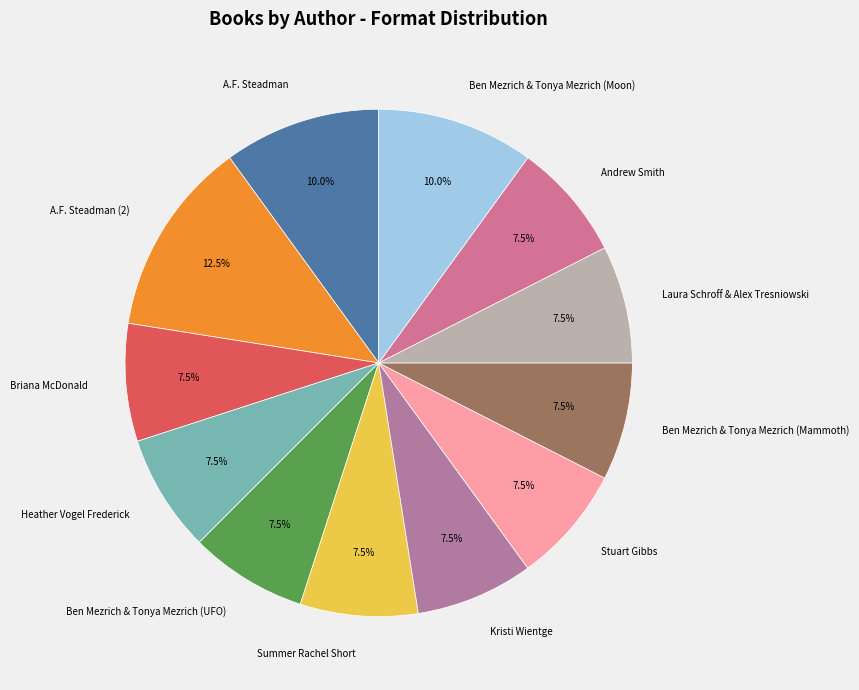

Is A.F. Steadman the majority of the pie?

No